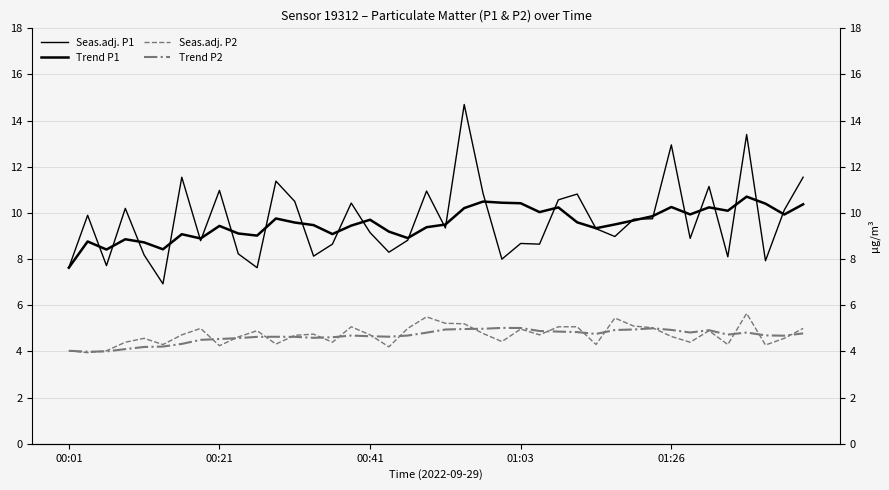

True or false: Trend P1 and Seas.adj. P1 intersect in this chart.

True